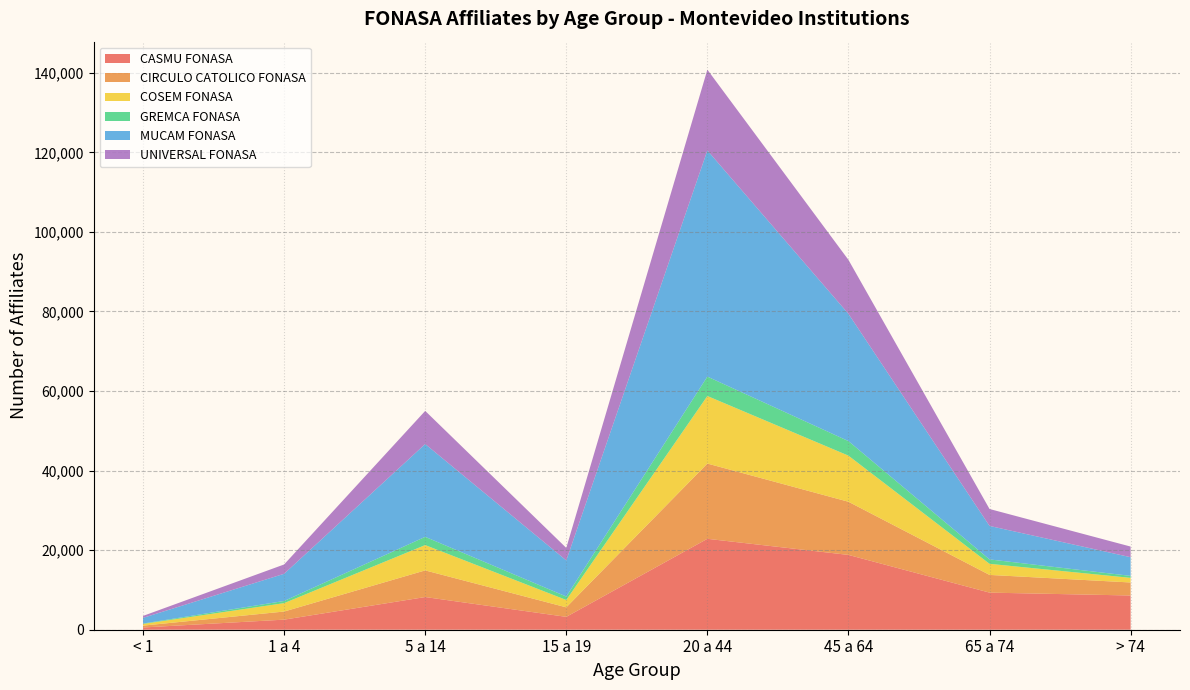

Reading left to right, extract all data points from this chart.

CASMU FONASA: 566	2533	8216	3236	22855	18807	9327	8605
CIRCULO CATOLICO FONASA: 463	2039	6698	2389	18918	13363	4451	3271
COSEM FONASA: 422	2111	6365	1848	16983	11591	2786	1161
GREMCA FONASA: 99	544	2073	873	4878	3659	1114	499
MUCAM FONASA: 1433	6833	23331	9071	56856	31990	8416	4693
UNIVERSAL FONASA: 489	2344	8325	3149	20303	13566	4256	2677